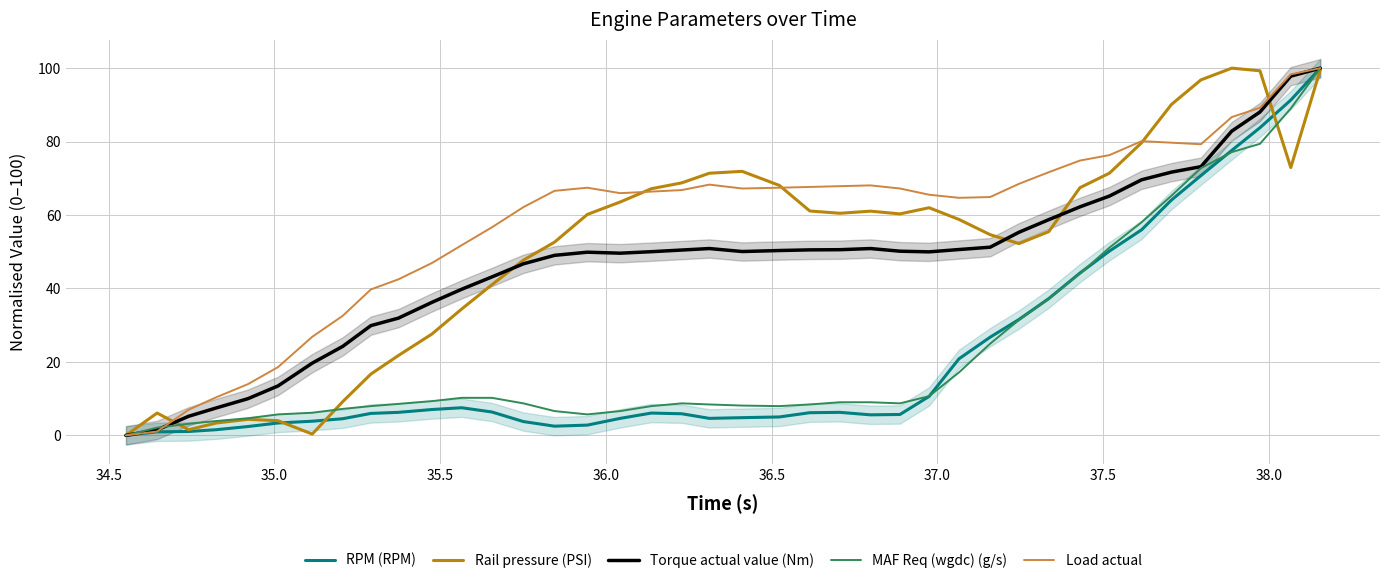

True or false: MAF Req (wgdc) (g/s) has a value of 110.2 at 35.

False